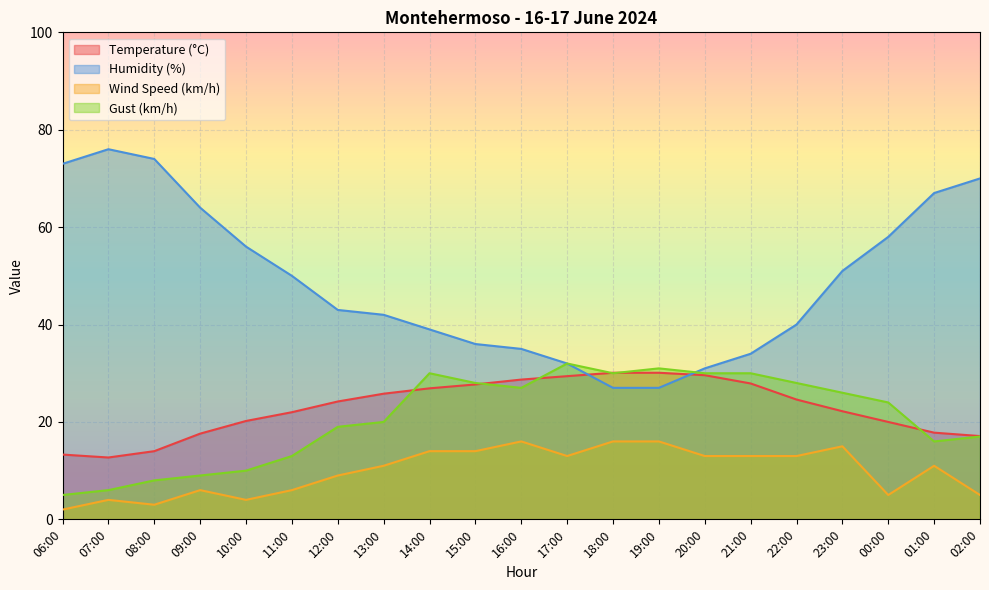

What position from the right is 22:00?

5